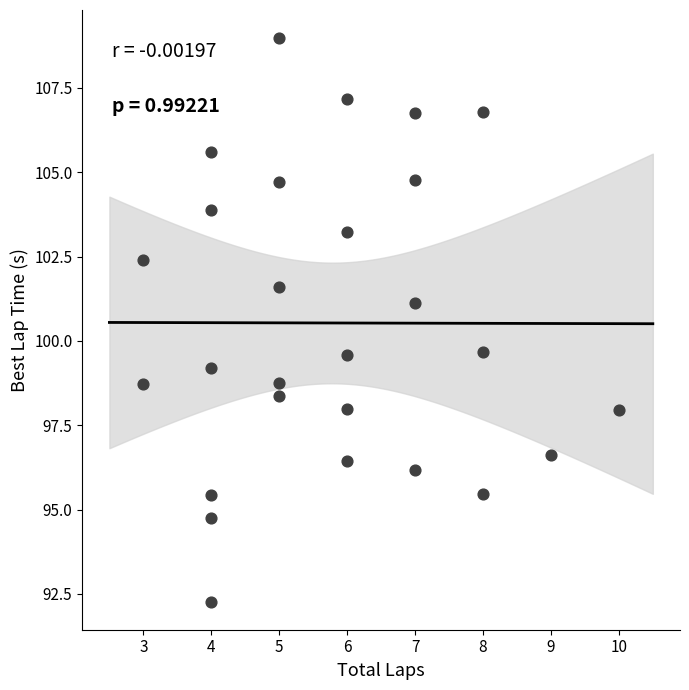

What is the range of X values (max minus min)?

7.0